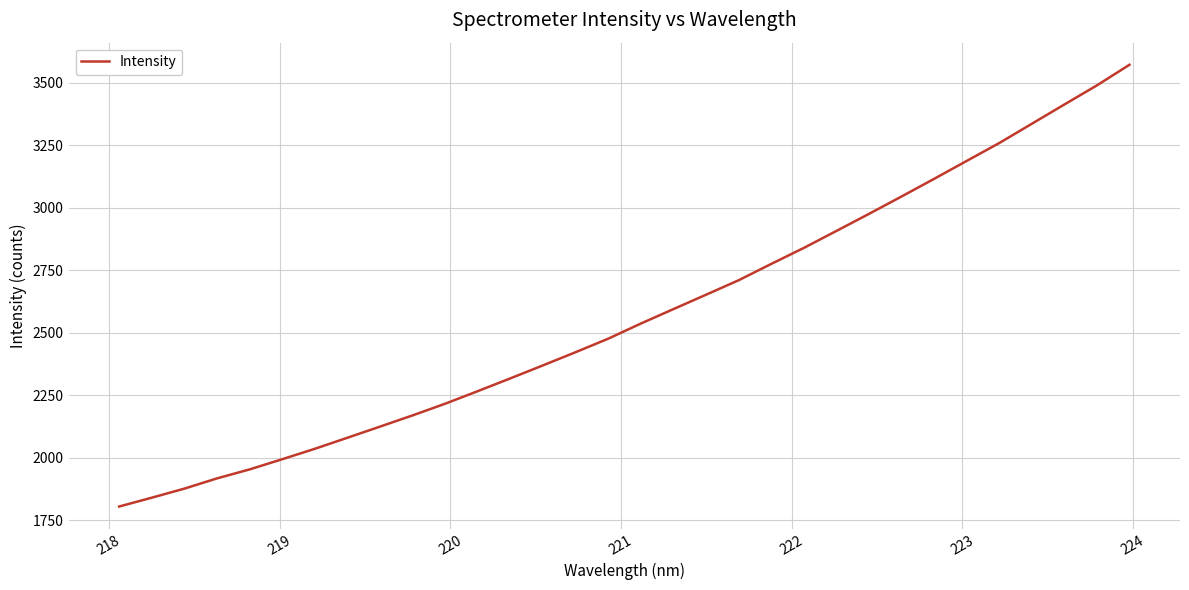

What is the maximum value shown in the chart?

3571.9